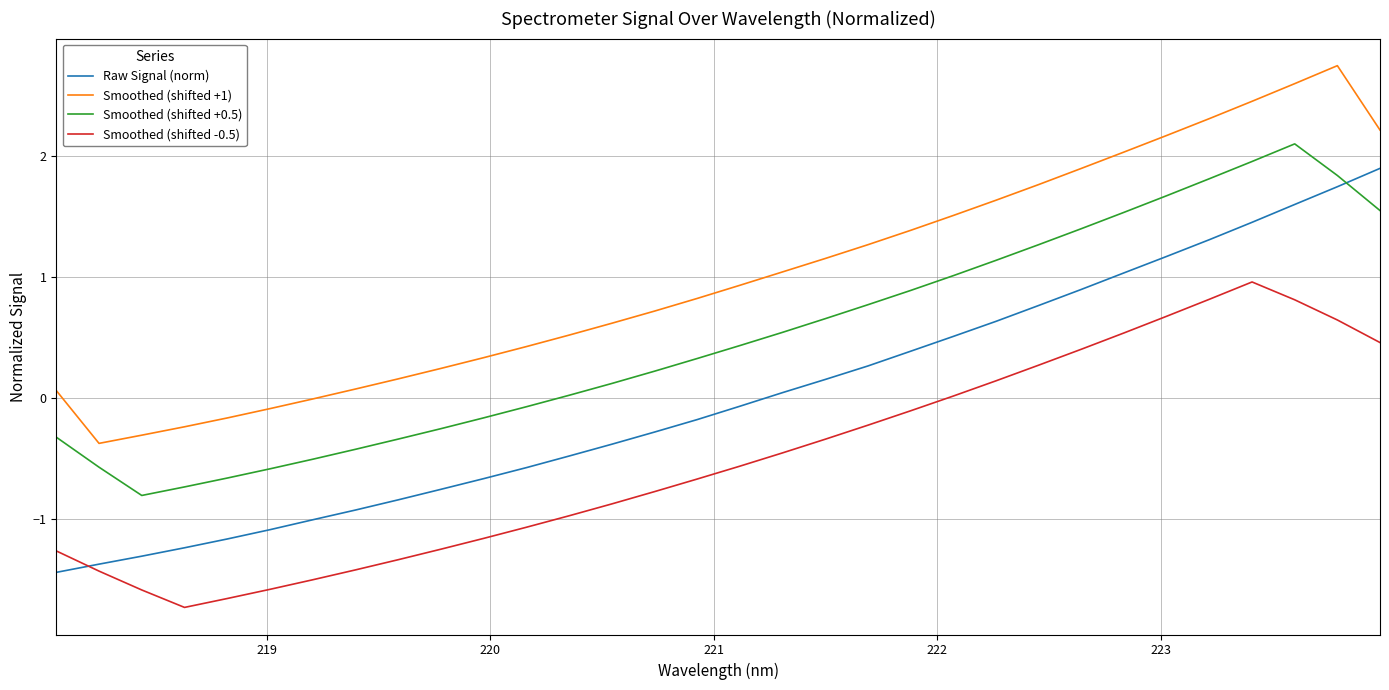

What is the minimum value shown in the chart?

-1.7